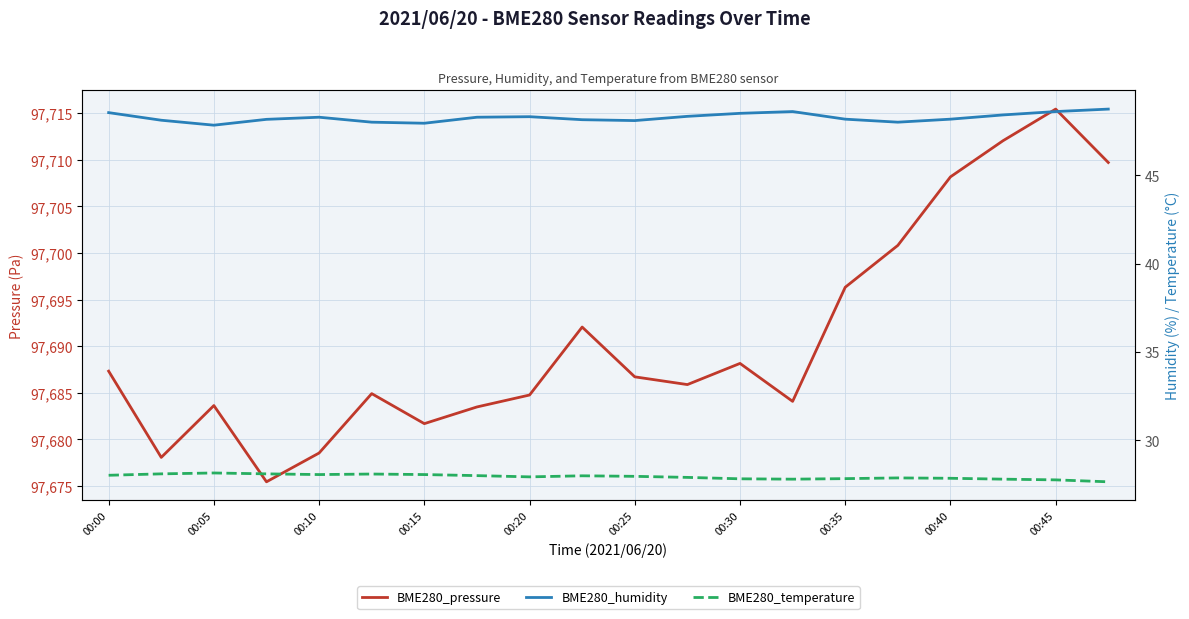

Which series has the largest range (max minus min)?

BME280_pressure